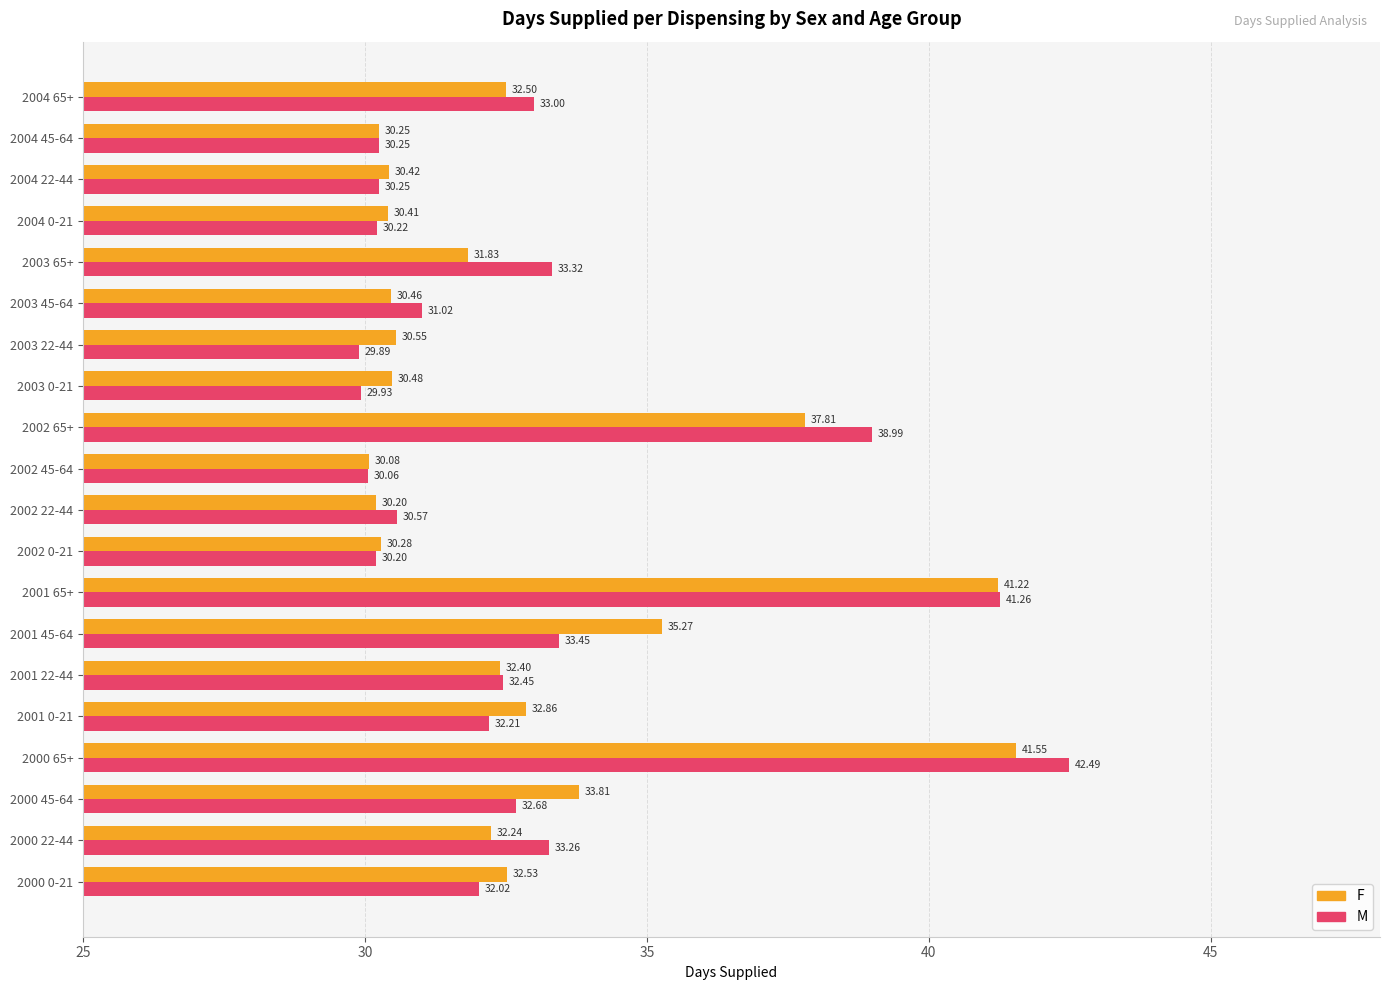

Between 2000 65+ and 2002 0-21, which series saw the biggest shift?

M